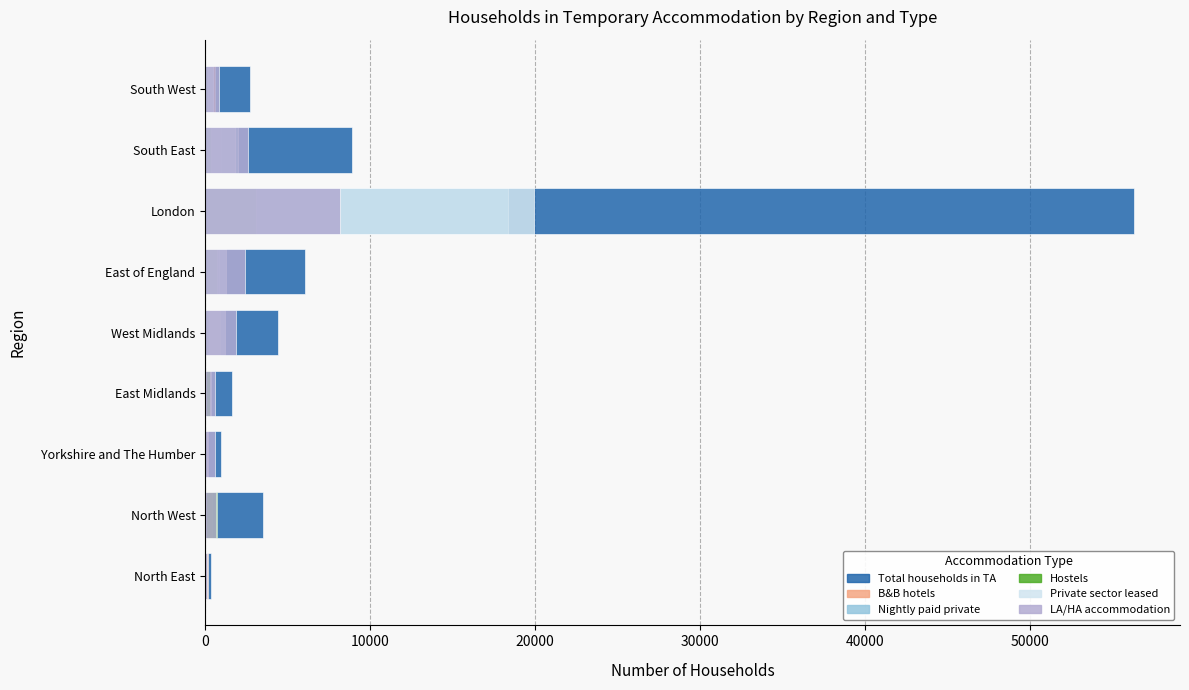

Which series has the largest range (max minus min)?

Total households in TA